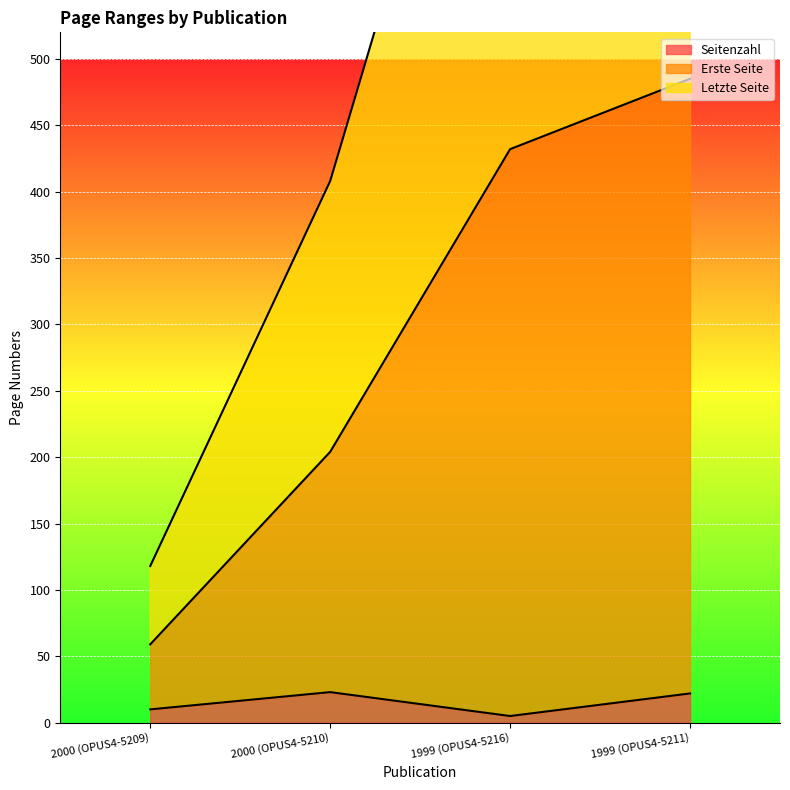

How many categories are shown in the chart?

4